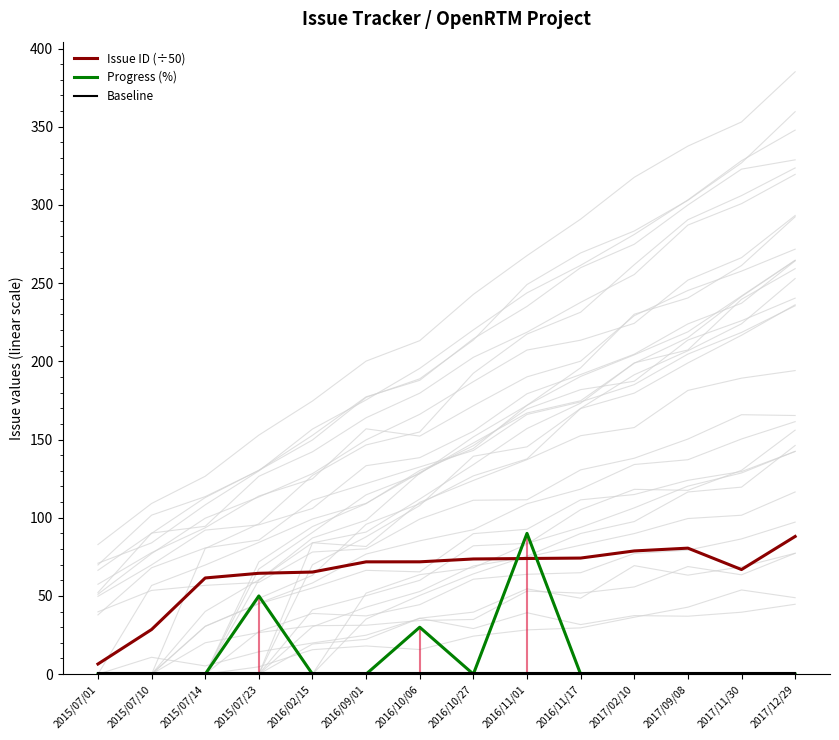

After their last crossing, which series has the higher values: Baseline or Progress (%)?

Baseline